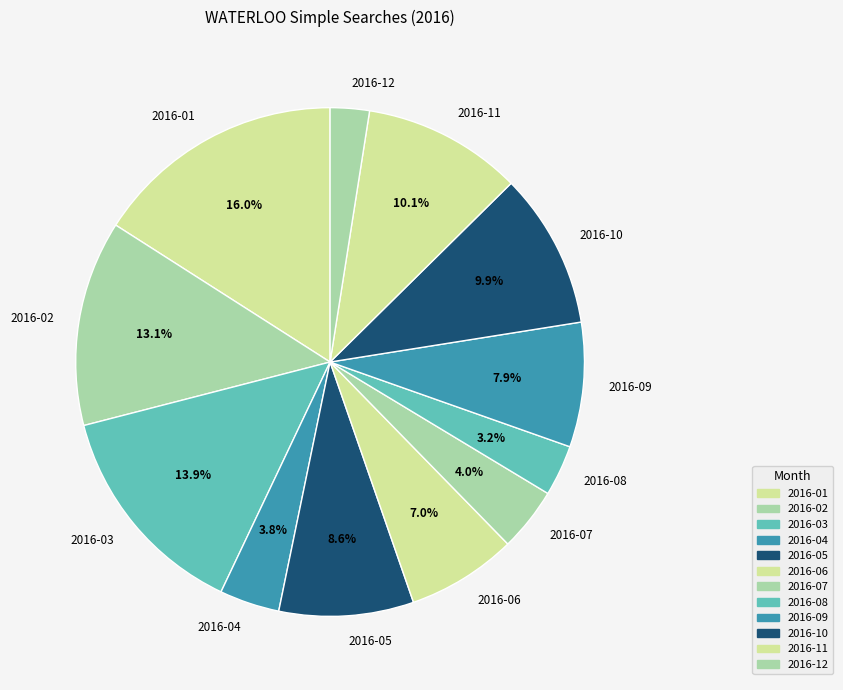

To the nearest percent, what is the difference between the 2016-10 and 2016-03 slice percentages?

4%